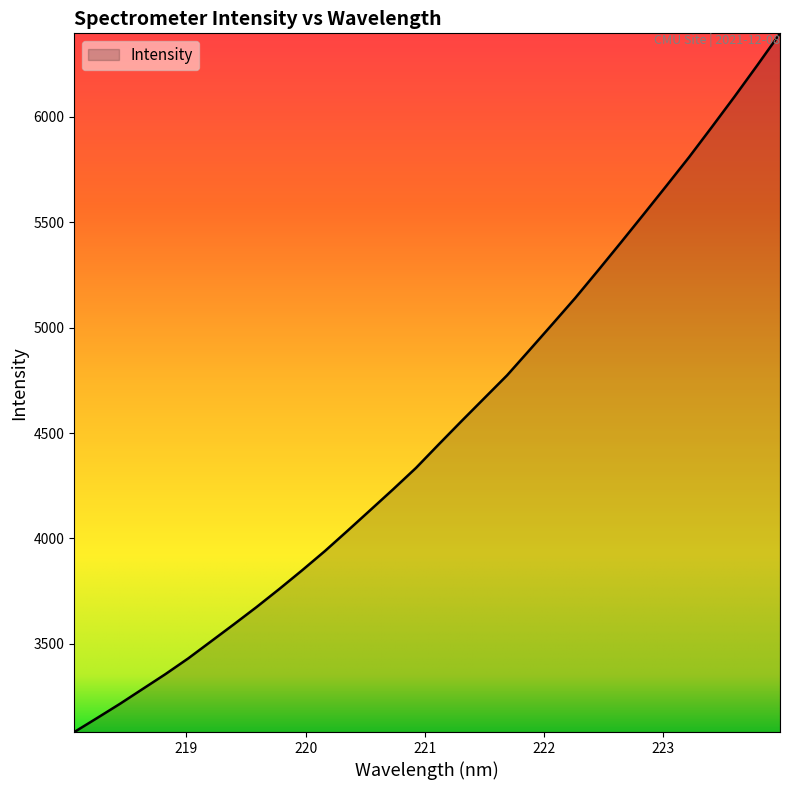

What is the greatest value displayed?

6397.1